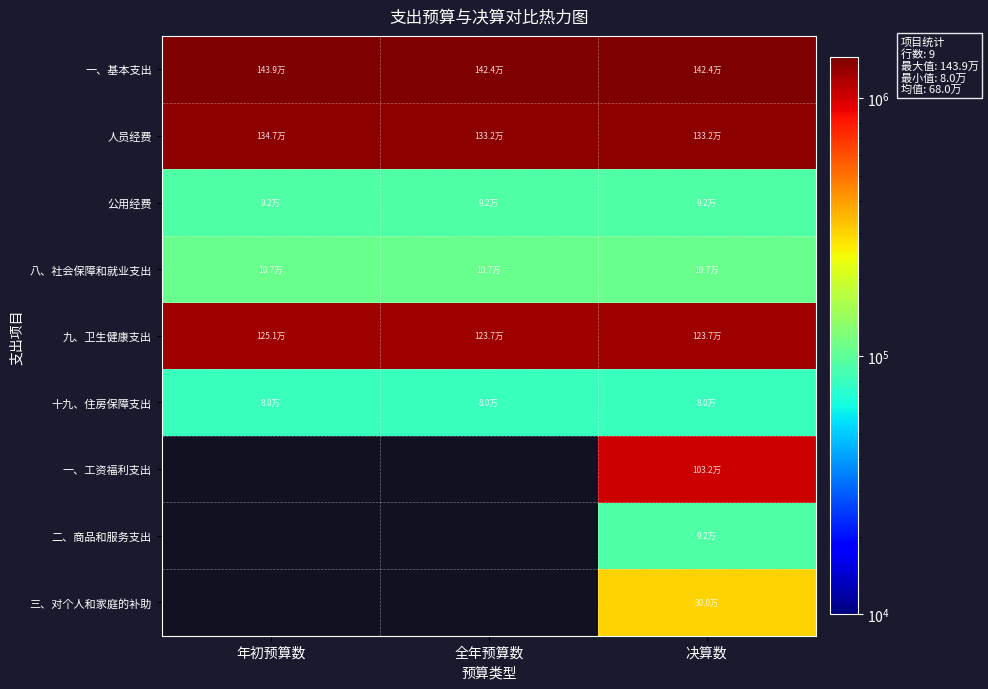

What is the maximum value for 公用经费?

91885.9